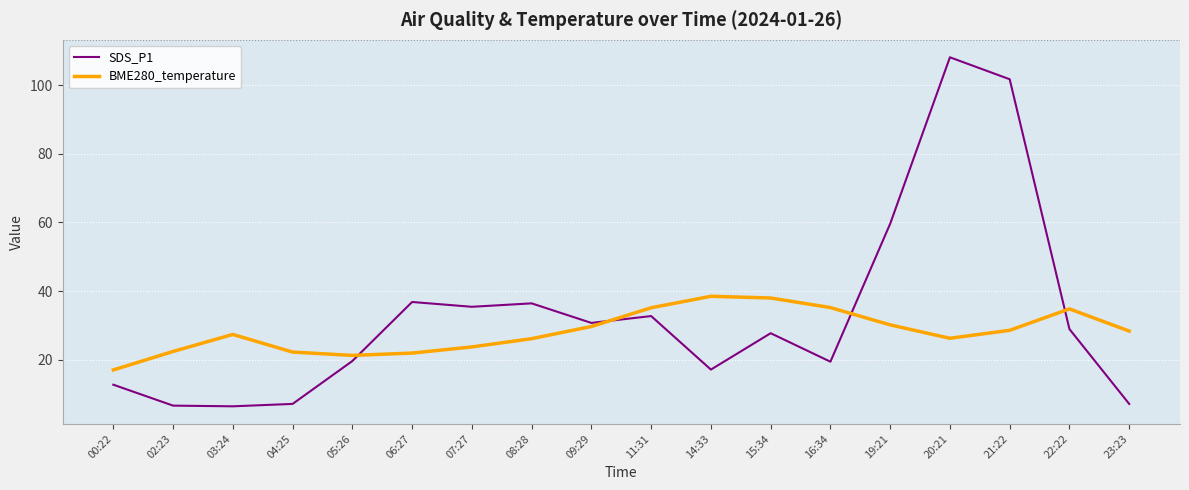

True or false: SDS_P1 and BME280_temperature cross at least once.

True